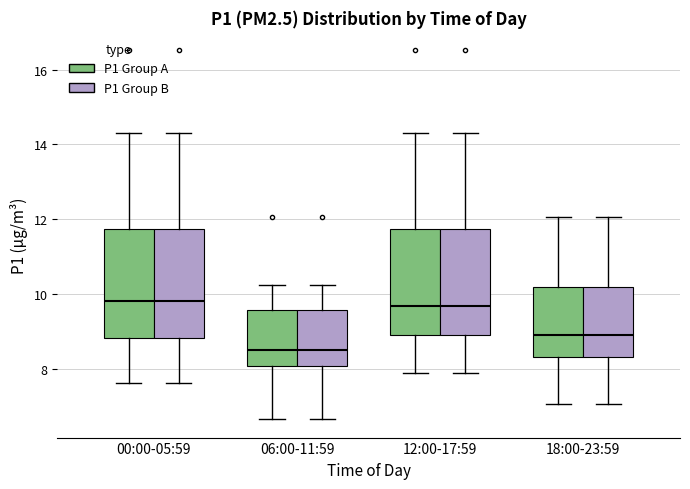

Where does the lower whisker of the box for 00:00-05:59 (P1 Group A) end on the y-axis? The values are not printed on the chart, so give them approximately, as read against the axis.

7.6